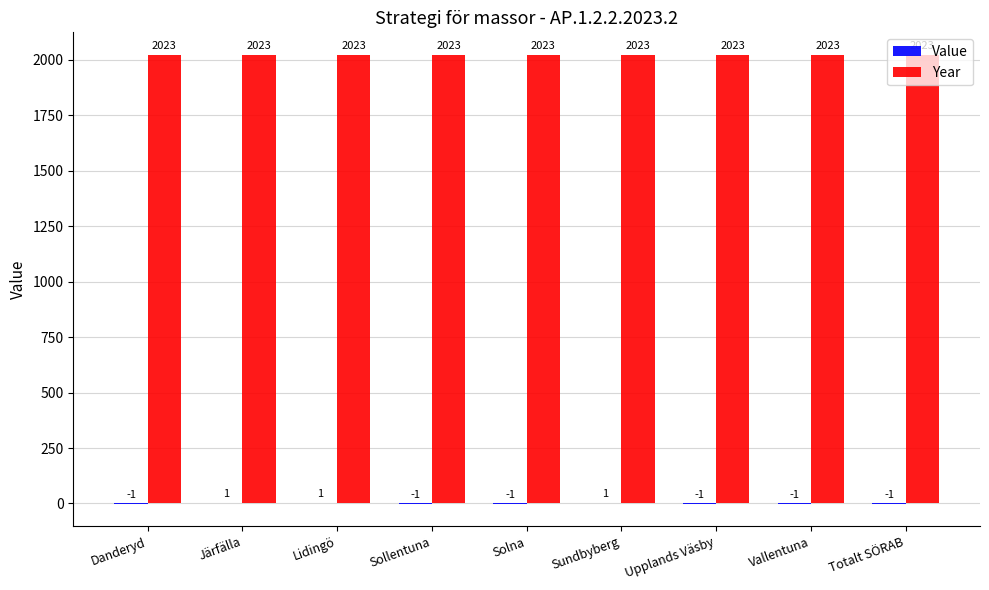

The value of Year at Upplands Väsby is 2023. True or false?

True